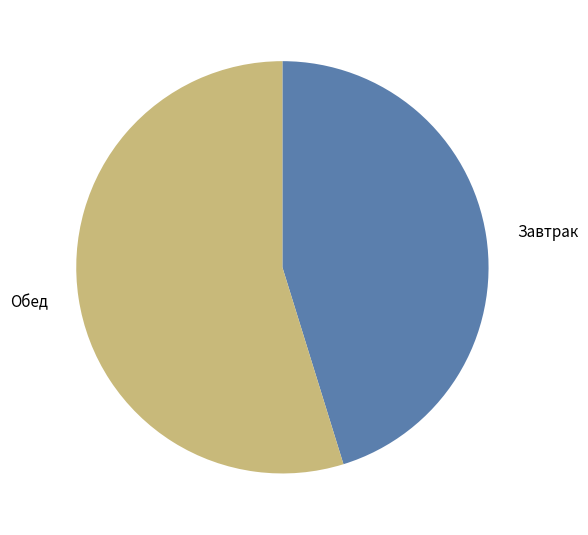

What is the smallest slice in the pie chart?

Завтрак